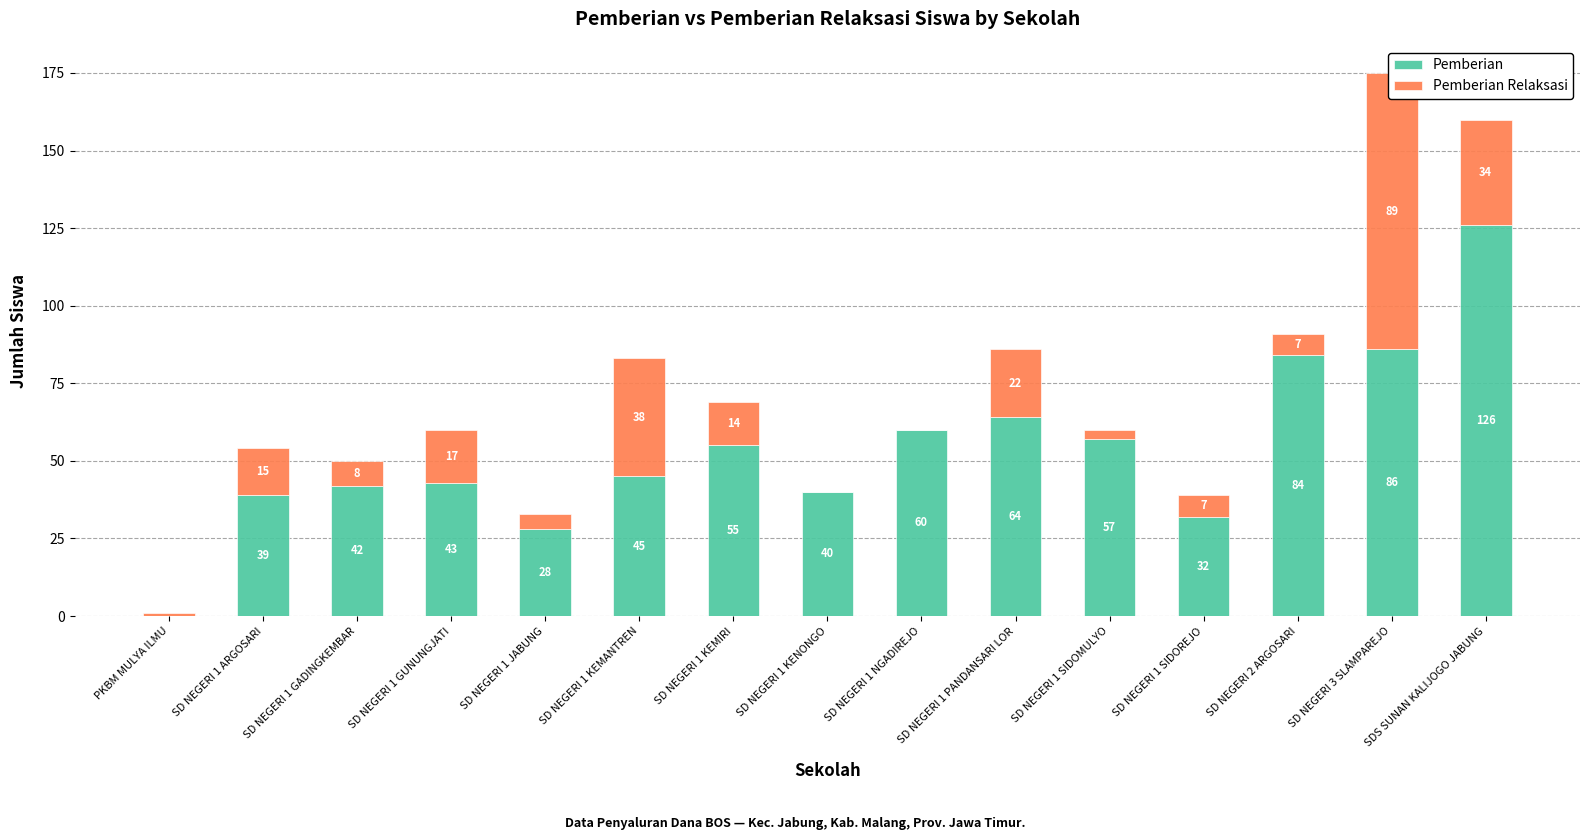

What is the label of the 10th bar from the left?

SD NEGERI 1 PANDANSARI LOR